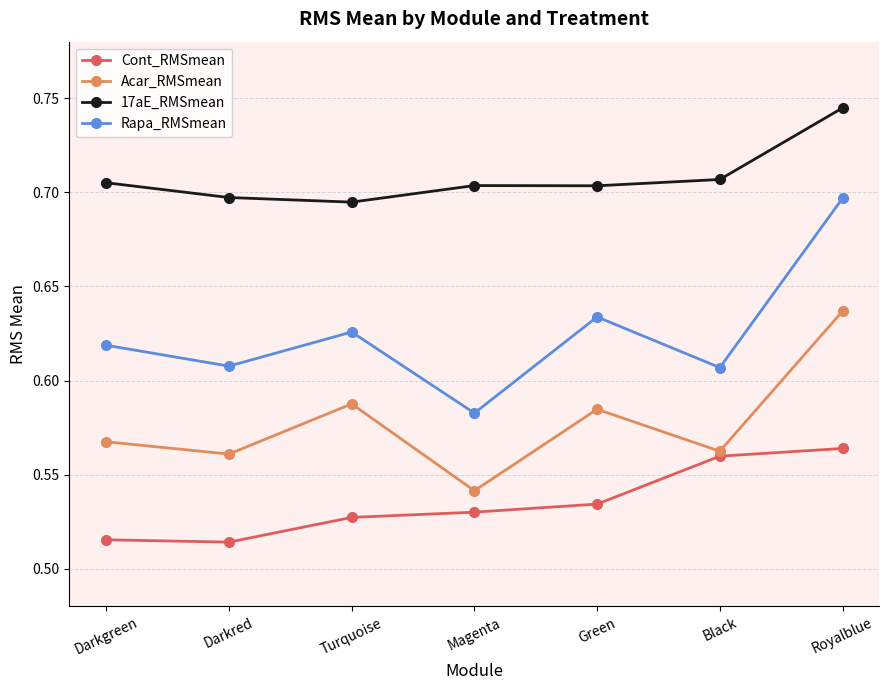

Which category has the lowest value in the Rapa_RMSmean series?

Magenta